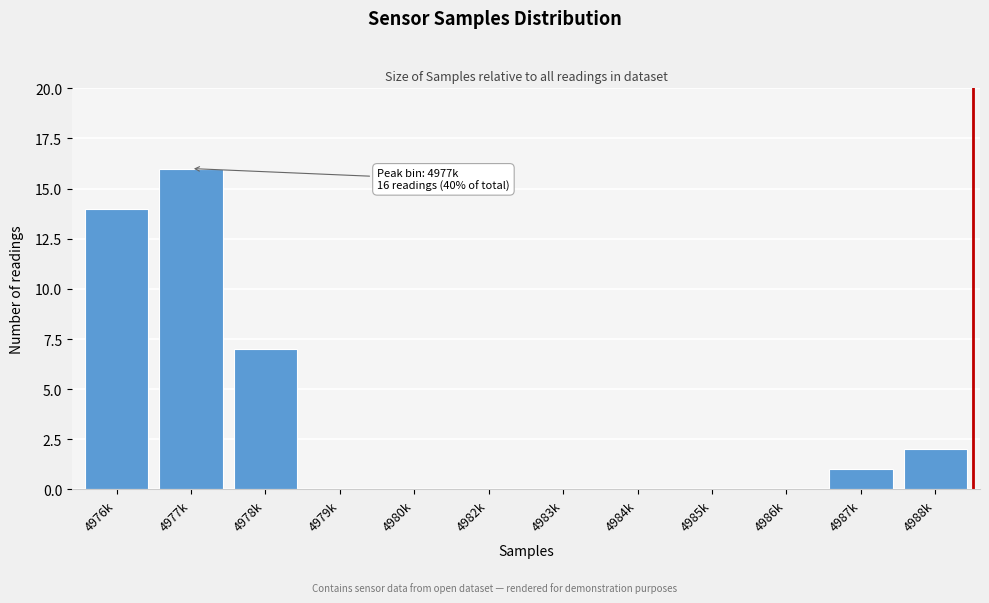

Reading right to left, list all the values displayed in this chart.

4988k=2	4987k=1	4986k=0	4985k=0	4984k=0	4983k=0	4982k=0	4980k=0	4979k=0	4978k=7	4977k=16	4976k=14